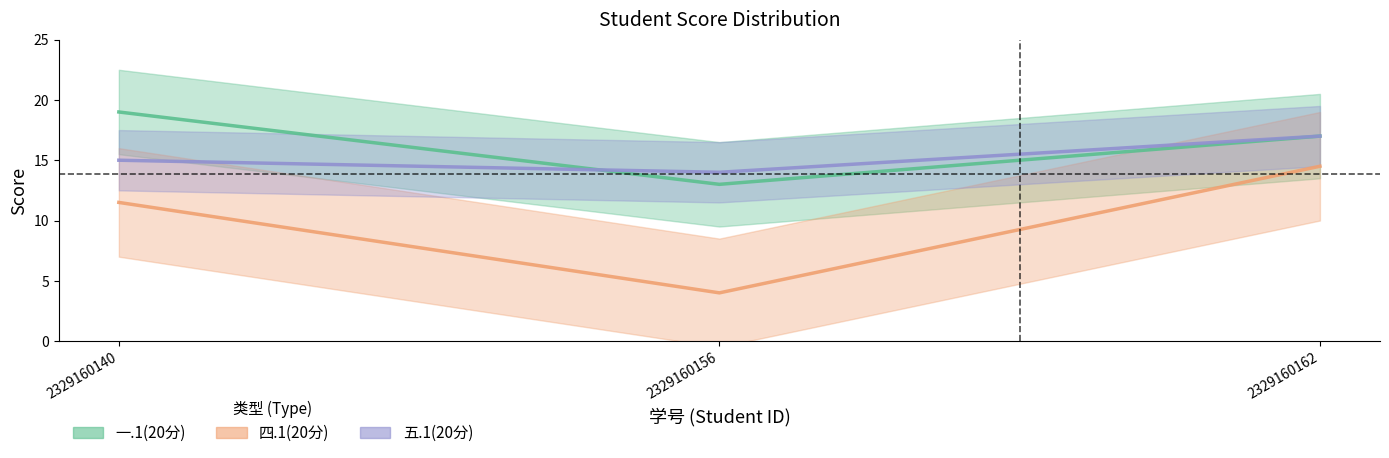

What is the sum of all 四.1(20分) values?

30.0